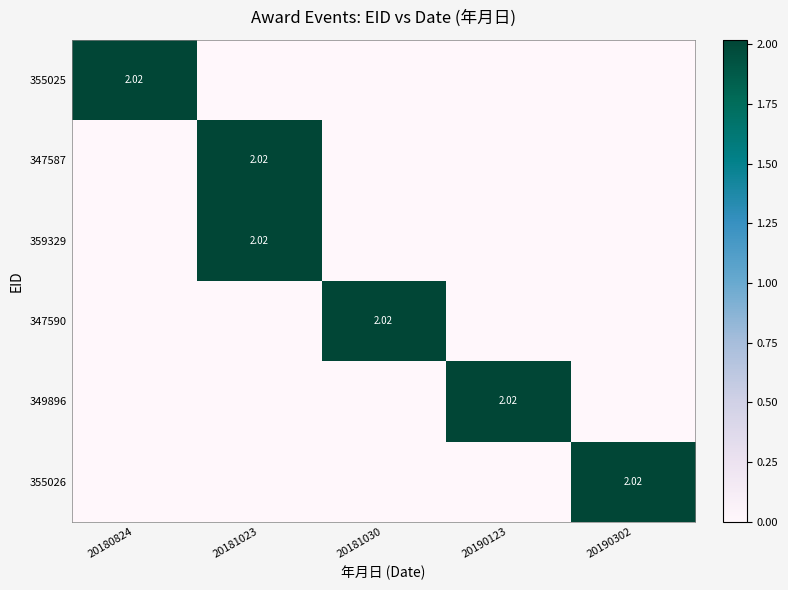

Between 20181030 and 20190302, which series saw the biggest shift?

355026